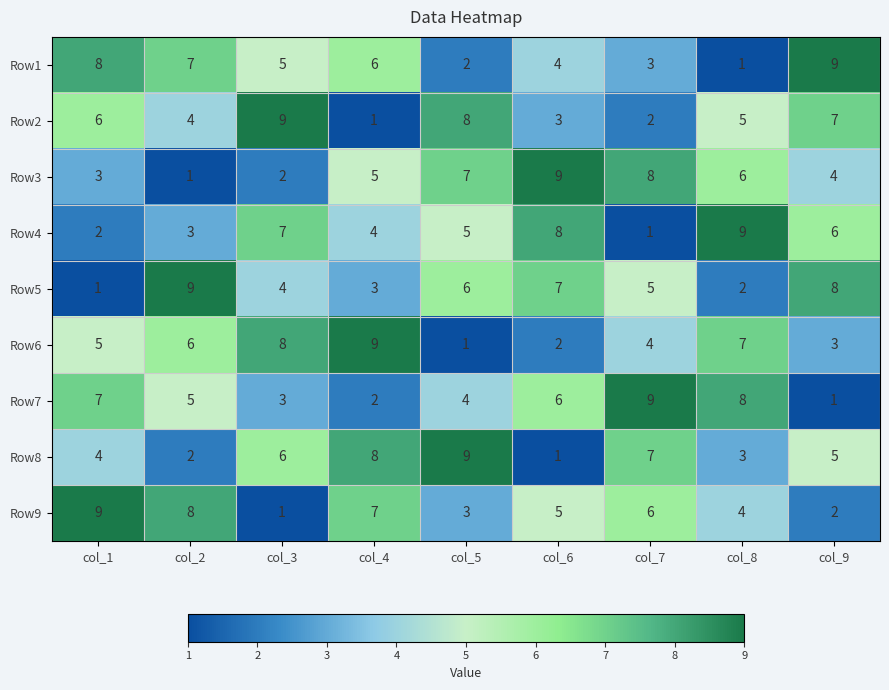

What is the spread (max minus min) of values at col_1?

8